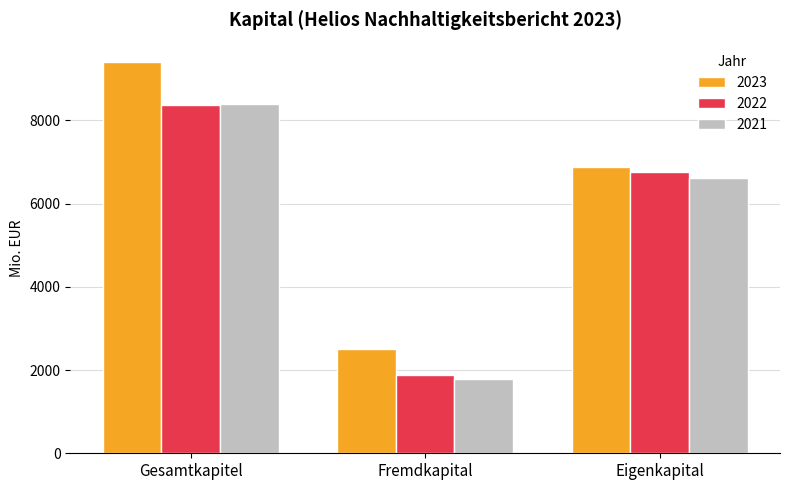

How many data points does each series have?

3